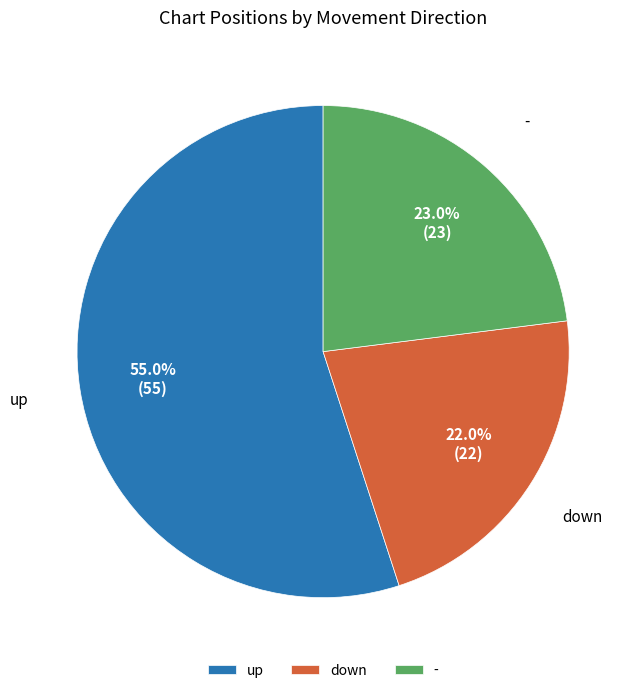

To the nearest percent, what is the combined percentage of down and up?

77%